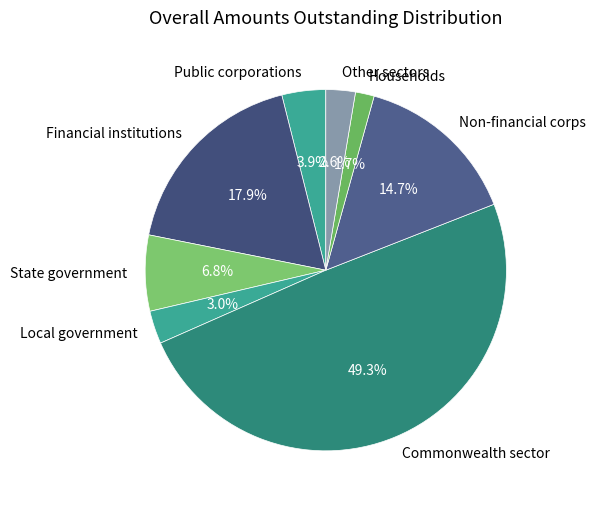

To the nearest percent, what is the average slice percentage?

12%